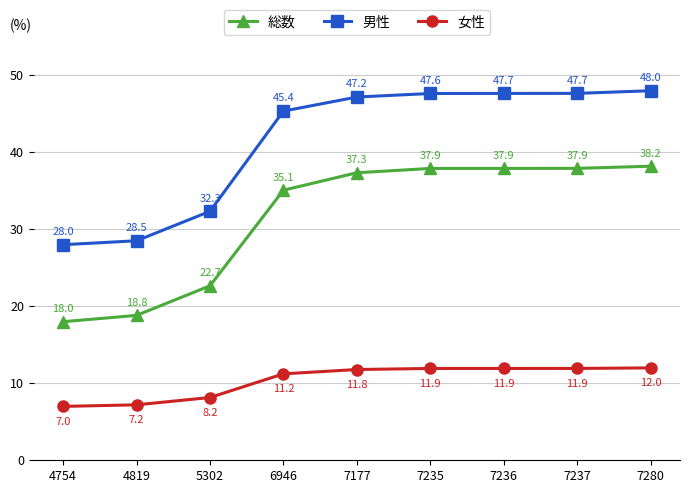

What is the total value across all series at 7237?

97.5